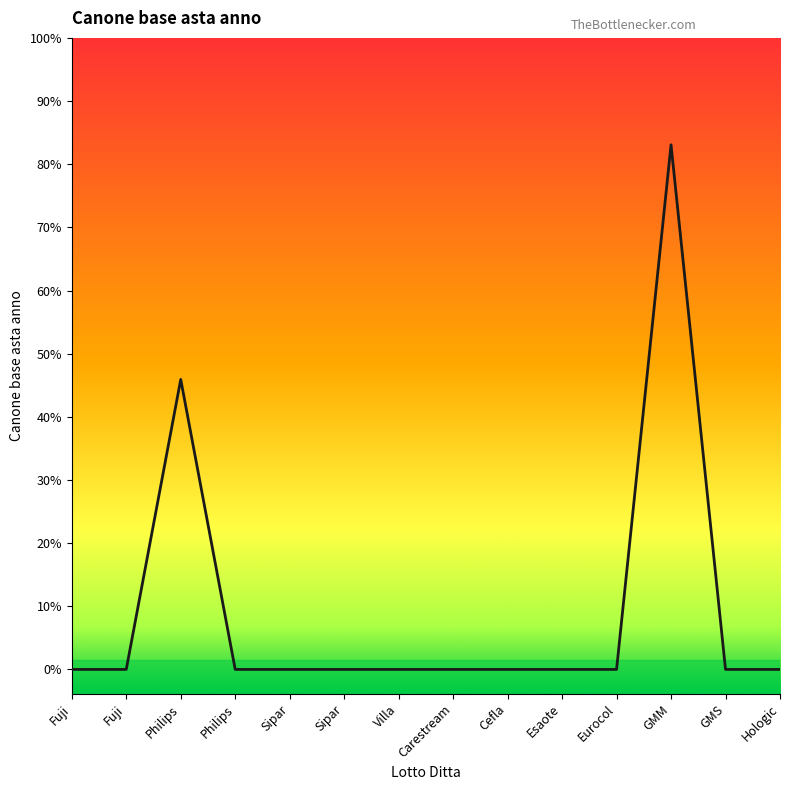

Reading left to right, extract all data points from this chart.

Fuji=0.0	Fuji=0.0	Philips=5969.8	Philips=0.0	Sipar=0.0	Sipar=0.0	Villa=0.0	Carestream=0.0	Cefla=0.0	Esaote=0.0	Eurocol=0.0	GMM=10800.0	GMS=0.0	Hologic=0.0